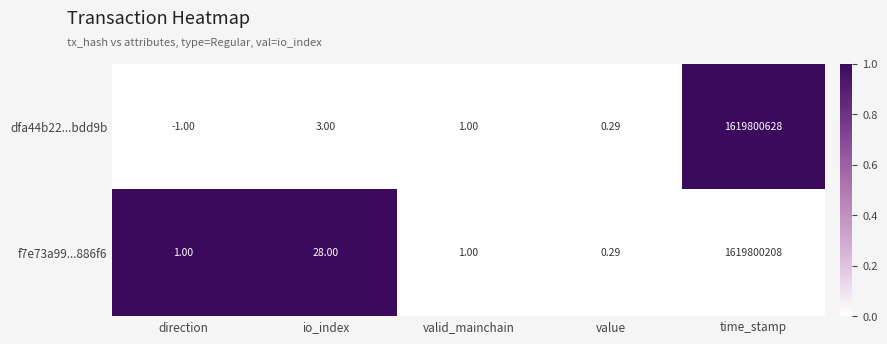

At which category is the sum across all series the highest?

time_stamp